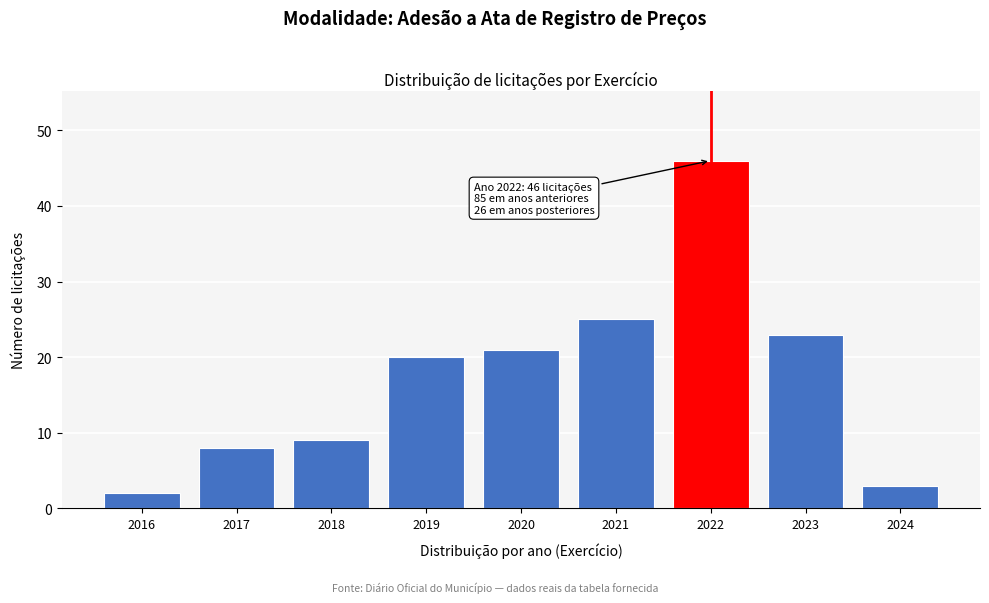

Reading right to left, what are all the values shown in this chart?

3	23	46	25	21	20	9	8	2